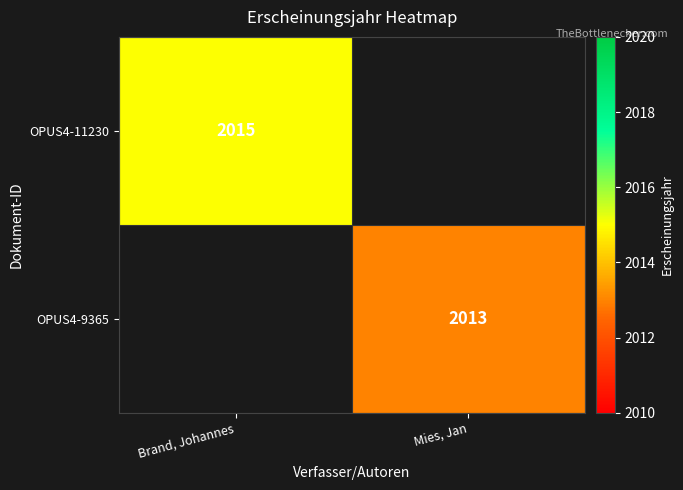

Is it true that OPUS4-11230 equals 2015 at Brand, Johannes?

True